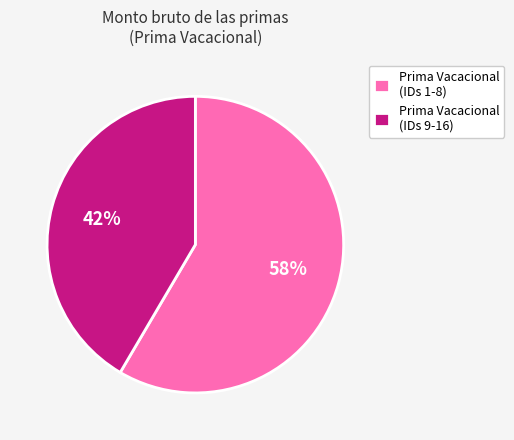

To the nearest percent, what is the average slice percentage?

50%